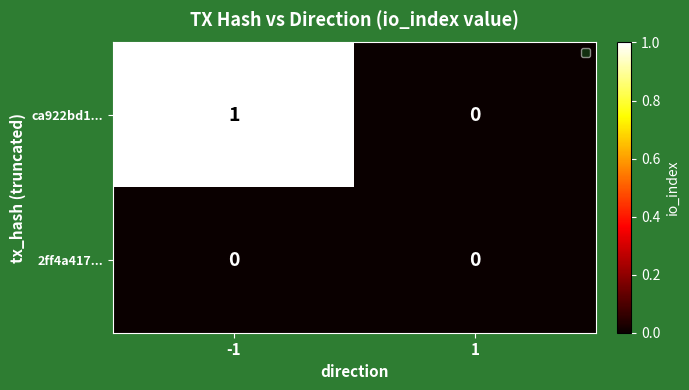

True or false: ca922bd1... has a value of 1 at -1.

True